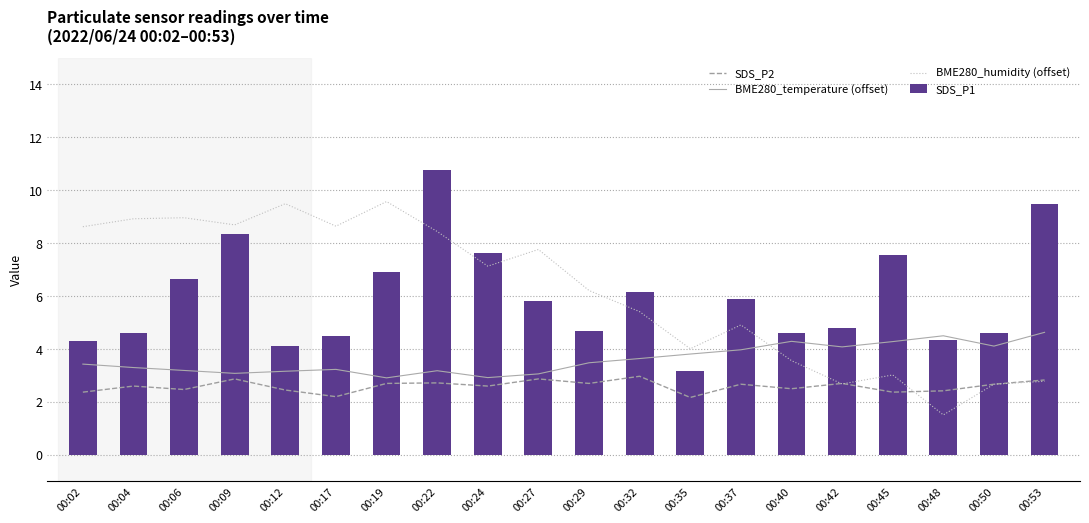

True or false: SDS_P1 has a value of 6.7 at 00:06.

True